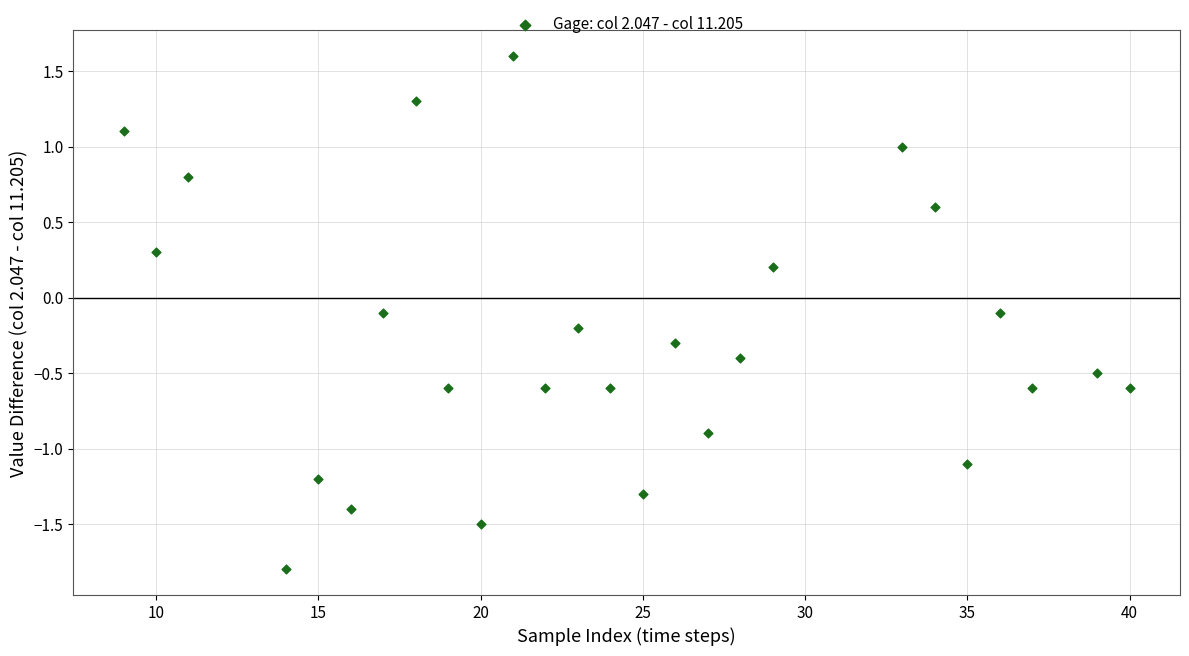

What is the range of X values (max minus min)?

31.0